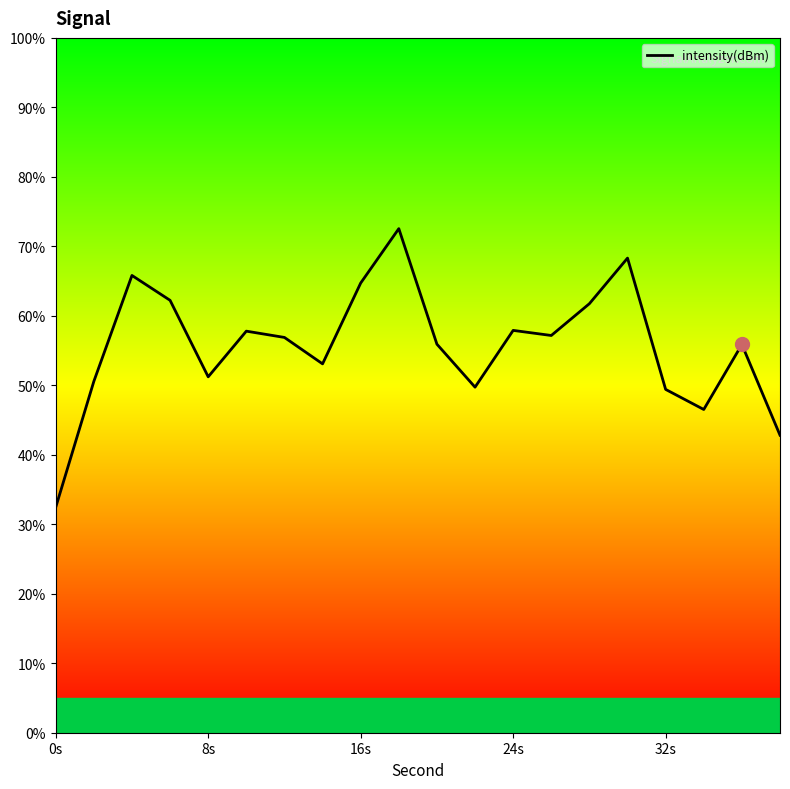

What is the smallest value displayed?

32.4